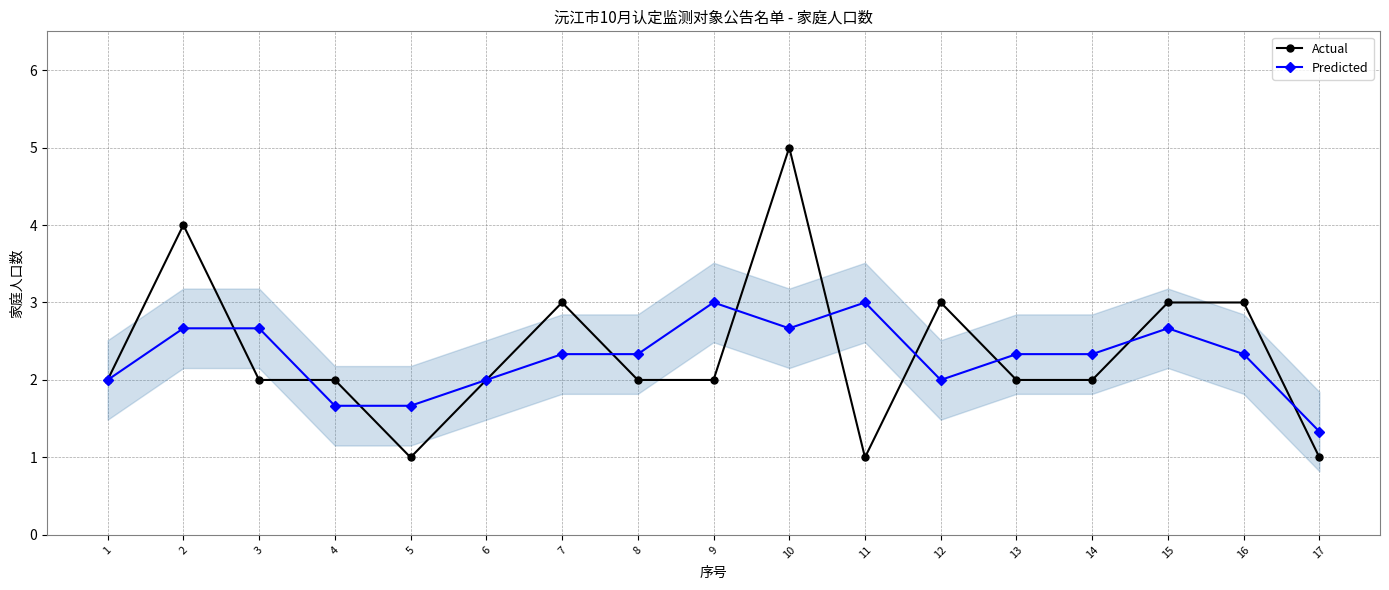

What is the difference between the second highest and second lowest values in the Predicted series?

1.3